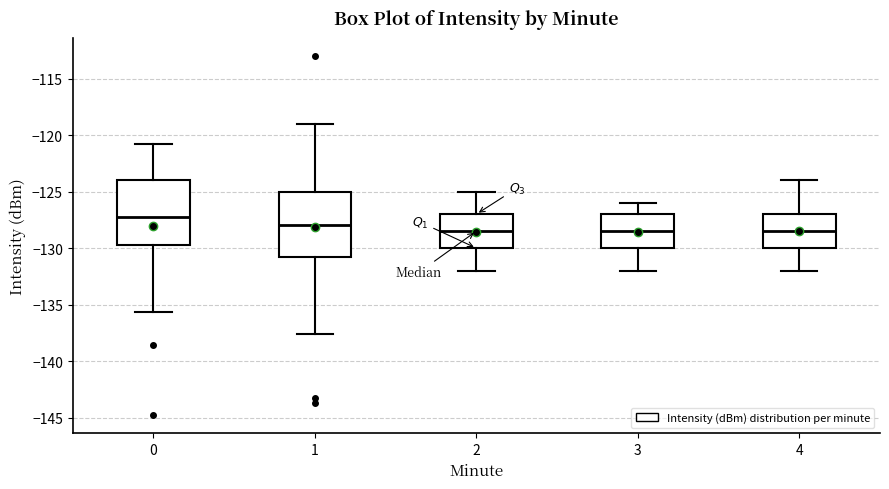

Where is the lower edge of the box at x = 4 on the y-axis? The values are not printed on the chart, so give them approximately, as read against the axis.

-130.0